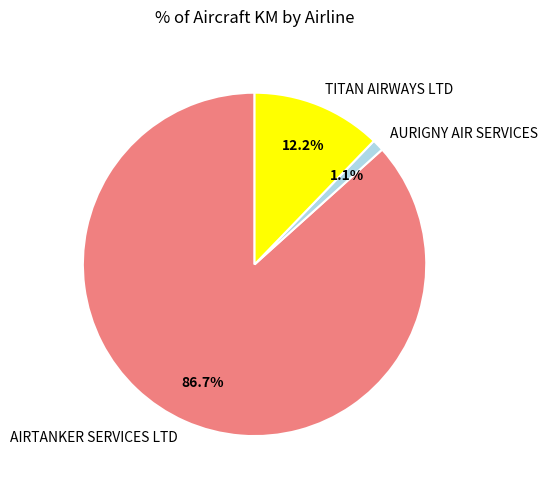

Rank the categories by value from lowest to highest.

AURIGNY AIR SERVICES, TITAN AIRWAYS LTD, AIRTANKER SERVICES LTD